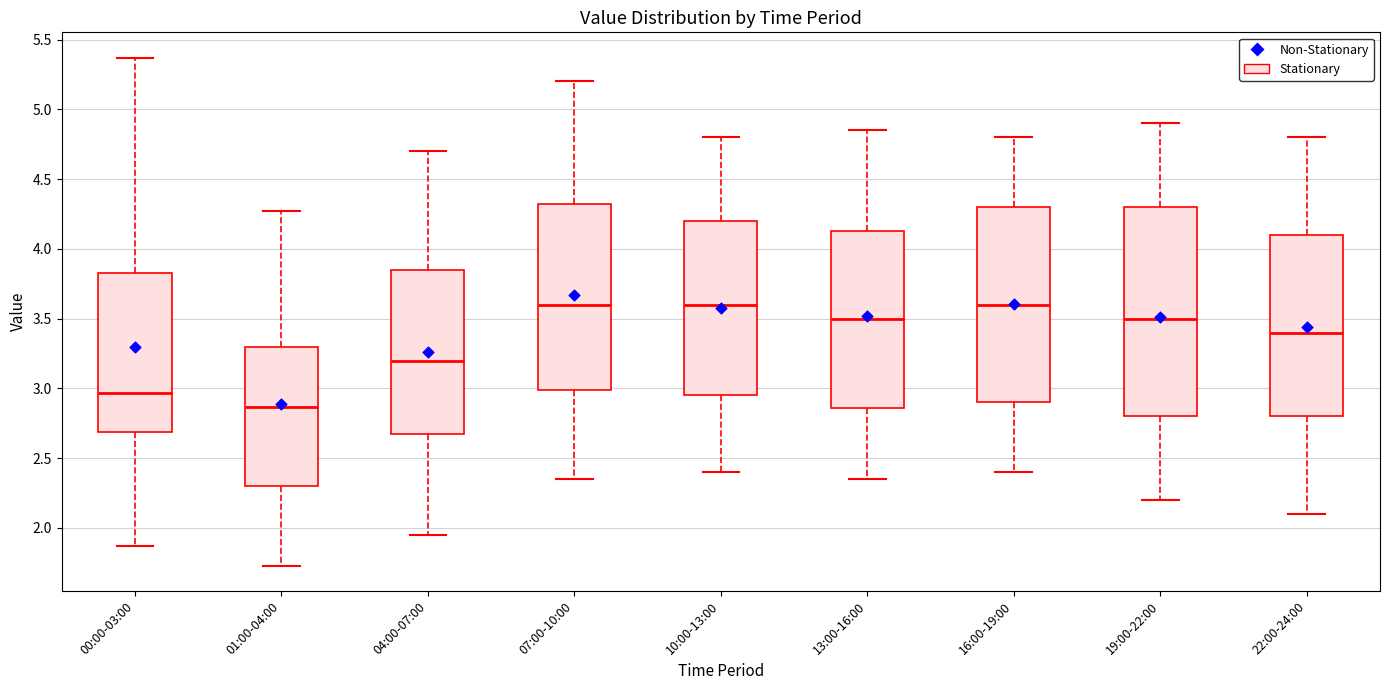

Reading left to right, read every box against the y-axis: the position of its median line, the range the box covers, and the ends of its whiskers. The values are not printed on the chart, so give them approximately, as read against the axis.

00:00-03:00: median 2.95, box 2.70 to 3.85, whiskers 1.85 to 5.35
01:00-04:00: median 2.85, box 2.30 to 3.30, whiskers 1.75 to 4.25
04:00-07:00: median 3.20, box 2.70 to 3.85, whiskers 1.95 to 4.70
07:00-10:00: median 3.60, box 3.00 to 4.35, whiskers 2.35 to 5.20
10:00-13:00: median 3.60, box 2.95 to 4.20, whiskers 2.40 to 4.80
13:00-16:00: median 3.50, box 2.85 to 4.15, whiskers 2.35 to 4.85
16:00-19:00: median 3.60, box 2.90 to 4.30, whiskers 2.40 to 4.80
19:00-22:00: median 3.50, box 2.80 to 4.30, whiskers 2.20 to 4.90
22:00-24:00: median 3.40, box 2.80 to 4.10, whiskers 2.10 to 4.80